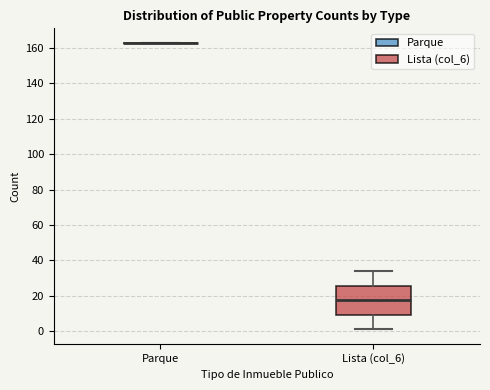

Which box is the tallest, from its lower edge to its upper edge?

Lista (col_6)